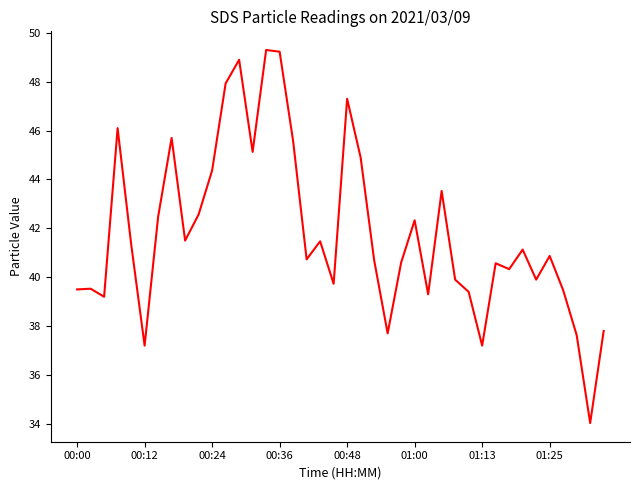

Reading left to right, list all the values displayed in this chart.

39.5	39.5	39.2	46.1	41.4	37.2	42.5	45.7	41.5	42.6	44.4	47.9	48.9	45.1	49.3	49.2	45.6	40.7	41.5	39.7	47.3	44.9	40.7	37.7	40.6	42.3	39.3	43.5	39.9	39.4	37.2	40.6	40.3	41.1	39.9	40.9	39.5	37.6	34.0	37.8